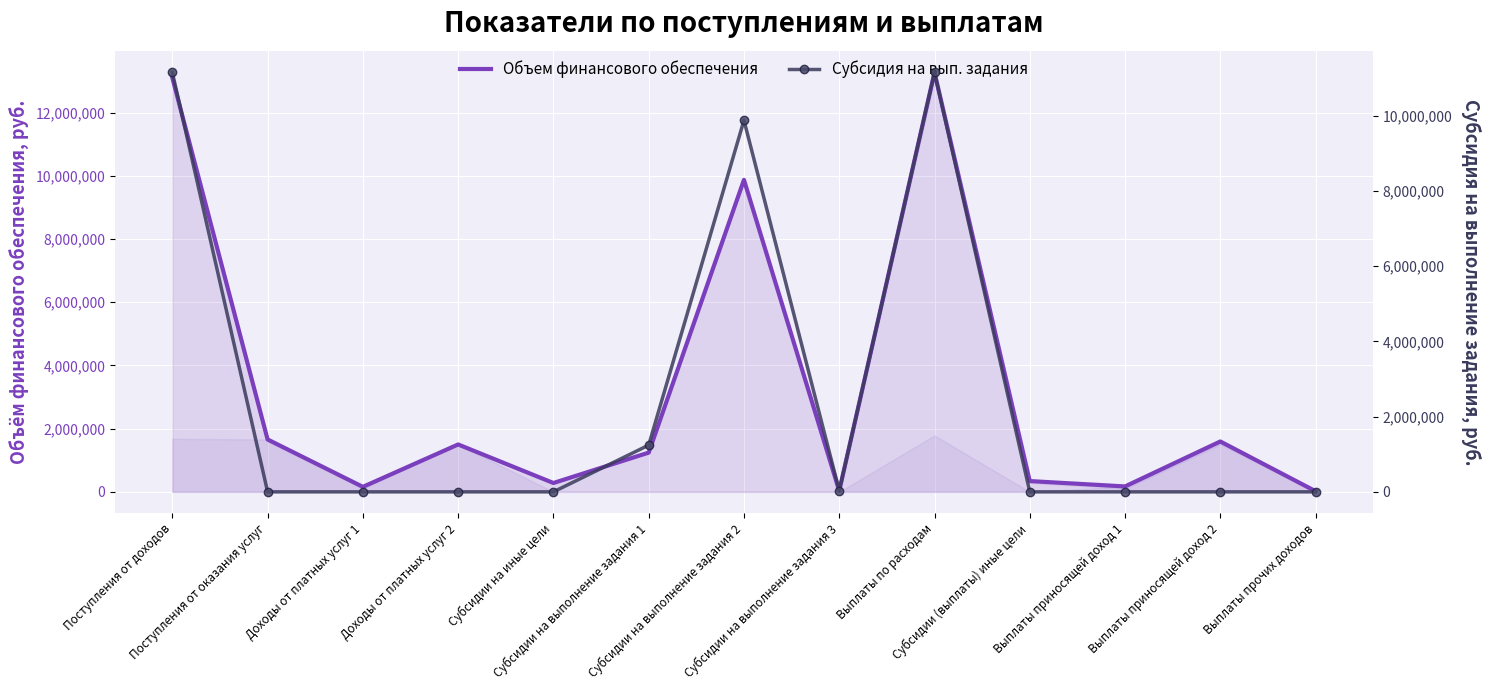

At which category is the sum across all series the highest?

Выплаты по расходам